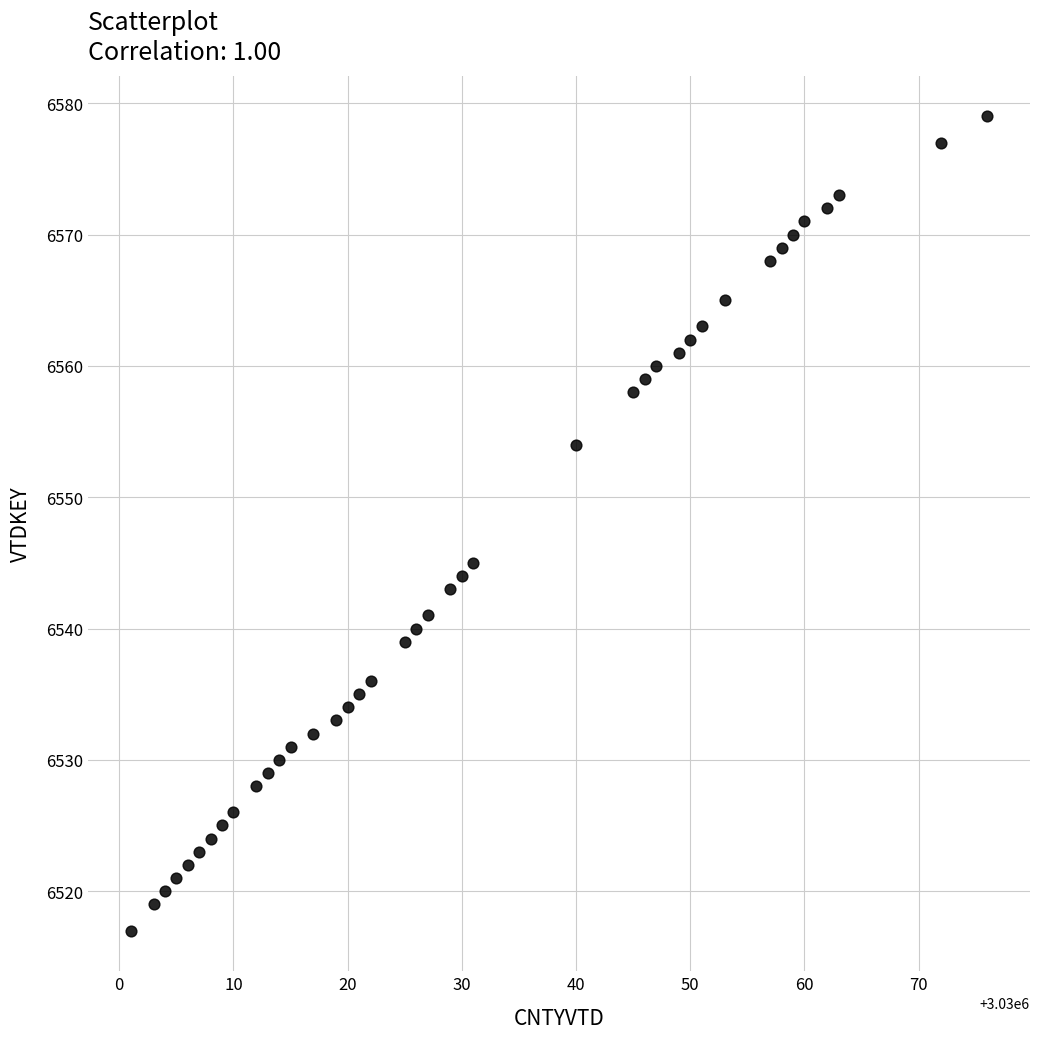

What Y value in the scatter plot is closest to 6548?

6545